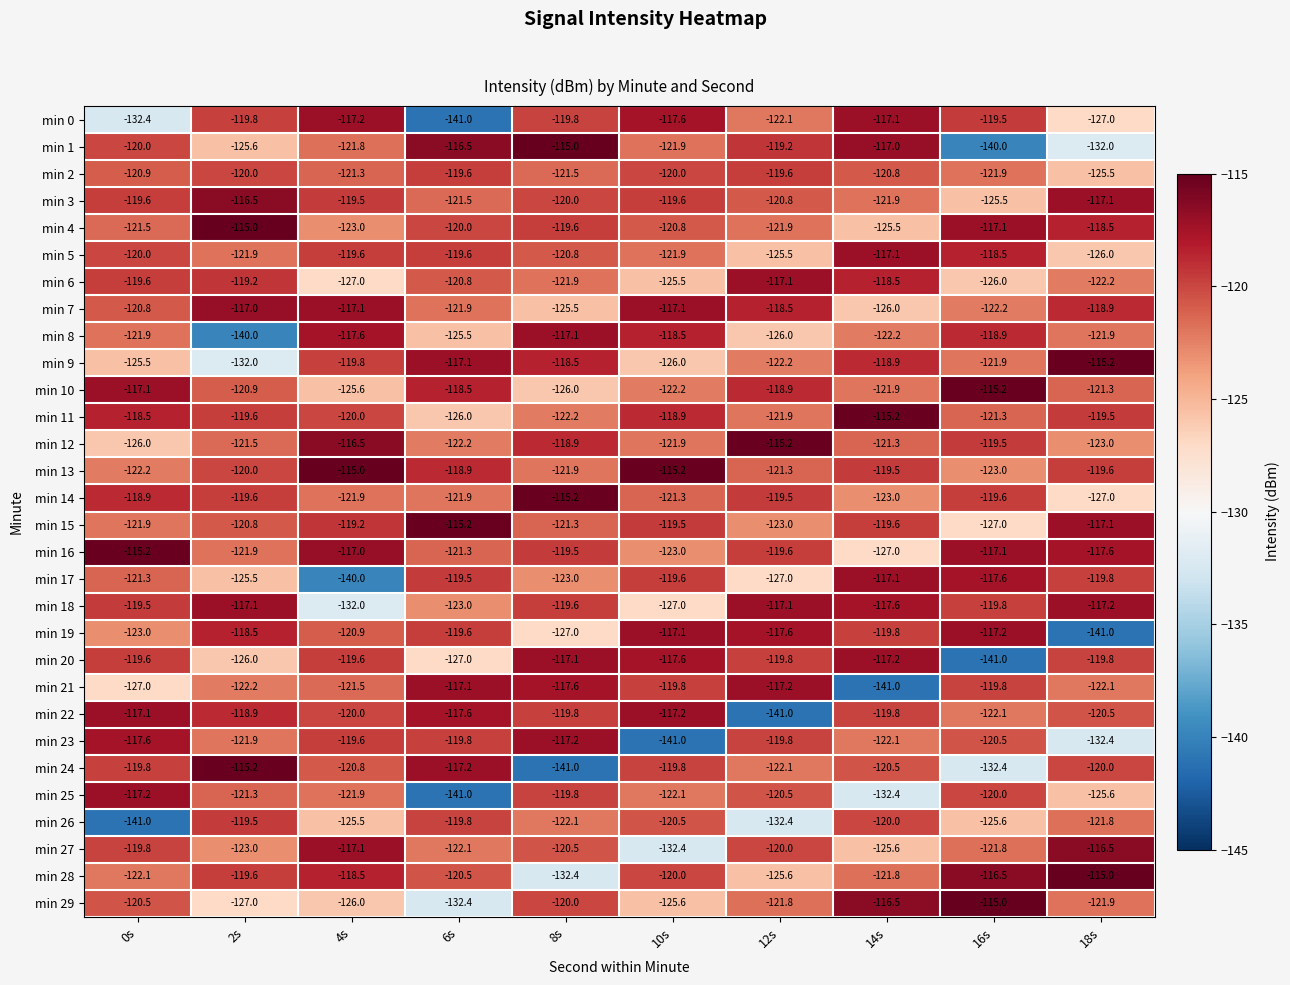

What is the difference between the maximum and minimum values in the min 6 series?

9.9